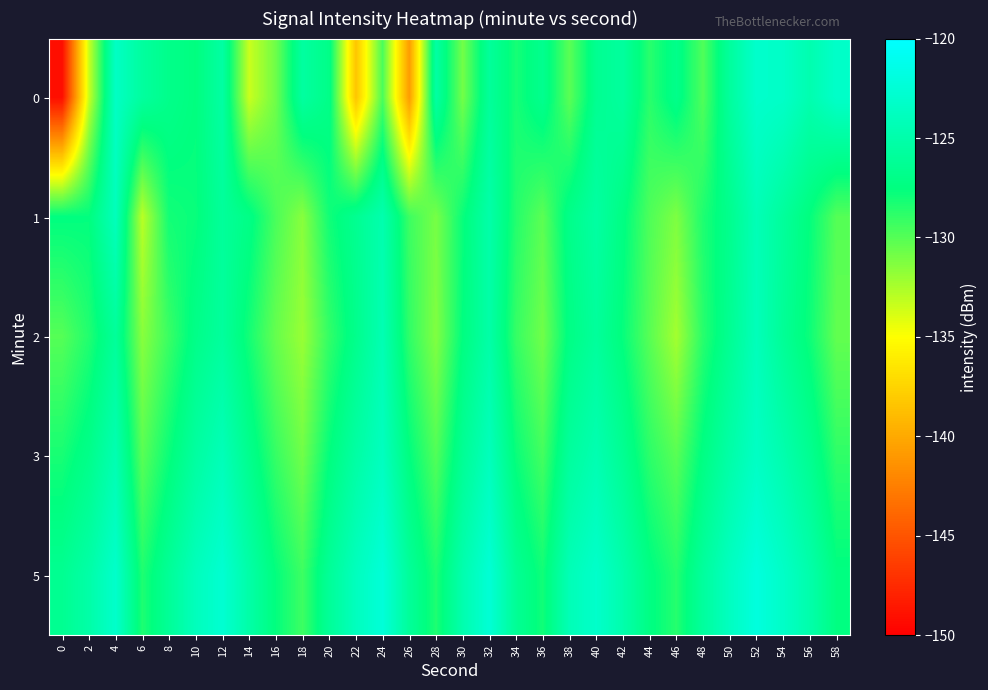

Reading left to right, list all the values displayed in this chart.

0: 0=-149.2	2=-133.4	4=-123.5	6=-125.7	8=-126.9	10=-127.5	12=-125.4	14=-133.4	16=-130.7	18=-125.6	20=-127.0	22=-138.4	24=-129.7	26=-140.8	28=-125.4	30=-130.9	32=-126.0	34=-128.2	36=-126.6	38=-130.2	40=-126.5	42=-125.8	44=-128.7	46=-126.9	48=-129.9	50=-125.8	52=-123.1	54=-123.3	56=-124.7	58=-123.2
1: 0=-127.5	2=-127.6	4=-124.0	6=-133.0	8=-128.1	10=-127.8	12=-126.0	14=-127.1	16=-129.7	18=-131.5	20=-128.0	22=-126.5	24=-124.8	26=-129.3	28=-131.0	30=-127.8	32=-125.1	34=-128.6	36=-130.2	38=-126.9	40=-125.5	42=-127.3	44=-129.8	46=-131.2	48=-128.4	50=-126.7	52=-124.3	54=-125.9	56=-127.6	58=-130.0
2: 0=-130.0	2=-128.5	4=-126.0	6=-131.5	8=-129.2	10=-127.0	12=-125.8	14=-128.1	16=-130.5	18=-132.0	20=-129.0	22=-126.8	24=-124.5	26=-128.9	28=-131.3	30=-127.5	32=-125.2	34=-129.1	36=-130.8	38=-127.2	40=-125.9	42=-127.7	44=-130.1	46=-132.3	48=-128.7	50=-126.4	52=-124.1	54=-126.2	56=-127.9	58=-130.4
3: 0=-128.2	2=-126.9	4=-124.6	6=-130.1	8=-127.8	10=-125.6	12=-124.2	14=-126.7	16=-129.1	18=-130.8	20=-127.6	22=-125.4	24=-123.8	26=-127.5	28=-129.9	30=-126.3	32=-124.0	34=-127.8	36=-129.5	38=-125.8	40=-124.6	42=-126.4	44=-128.8	46=-130.1	48=-127.3	50=-125.2	52=-123.5	54=-124.8	56=-126.5	58=-128.9
5: 0=-126.5	2=-125.2	4=-123.1	6=-128.4	8=-126.1	10=-124.0	12=-122.7	14=-125.2	16=-127.6	18=-129.3	20=-126.1	22=-123.9	24=-122.3	26=-126.0	28=-128.4	30=-124.8	32=-122.5	34=-126.3	36=-128.0	38=-124.3	40=-123.1	42=-124.9	44=-127.3	46=-128.6	48=-125.8	50=-123.7	52=-122.0	54=-123.3	56=-125.0	58=-127.4